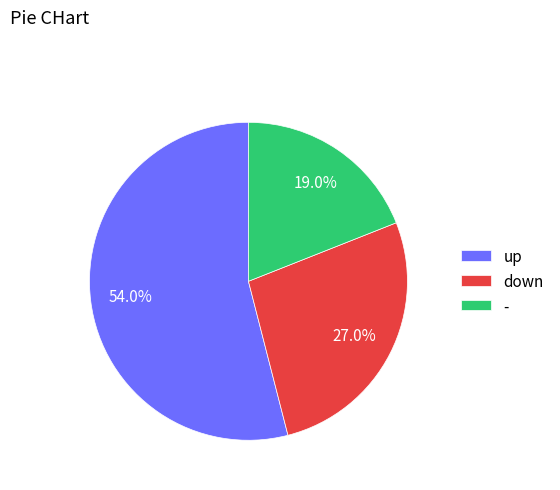

Between - and up, which is larger?

up